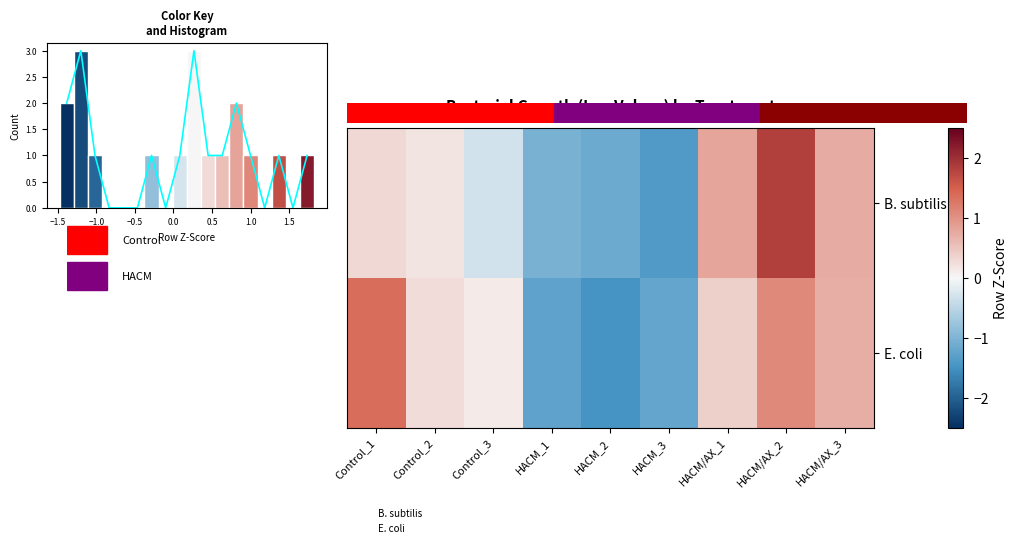

What is the approximate value of E. coli at HACM/AX_2?

1.0